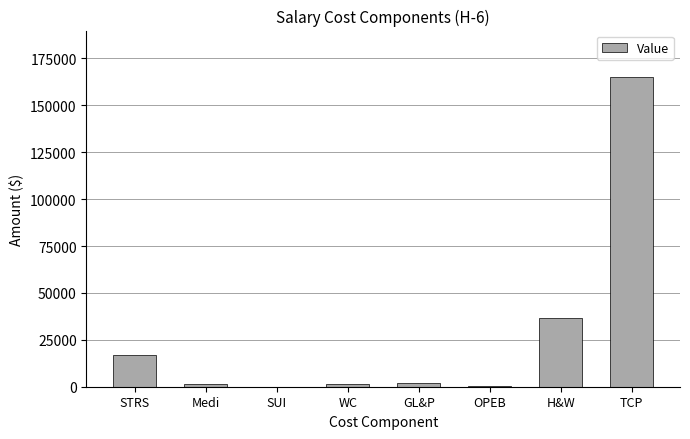

The value at TCP is 165099. True or false?

True